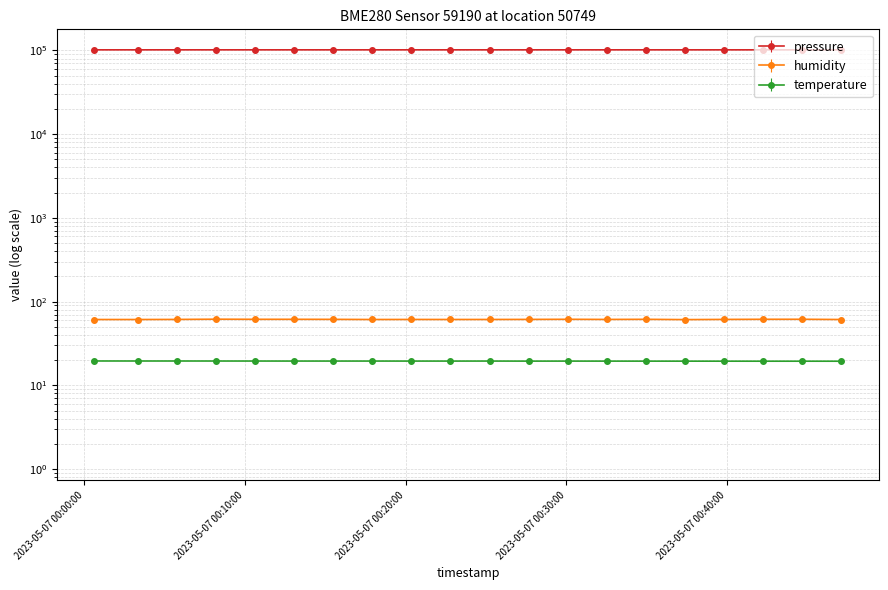

What is the minimum value for humidity?

61.0